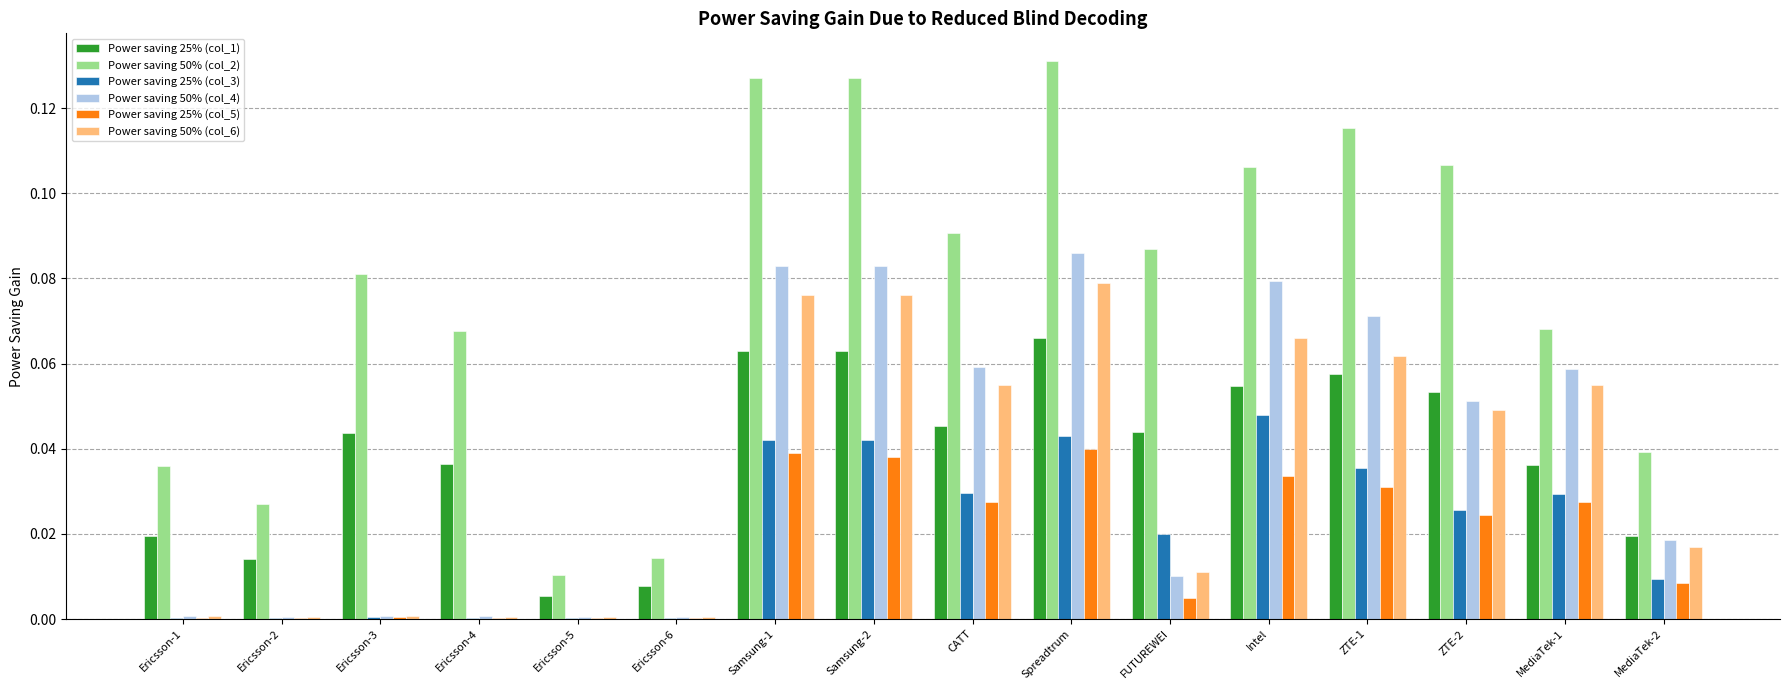

What are all the series names shown in the legend?

Power saving 25% (col_1), Power saving 50% (col_2), Power saving 25% (col_3), Power saving 50% (col_4), Power saving 25% (col_5), Power saving 50% (col_6)